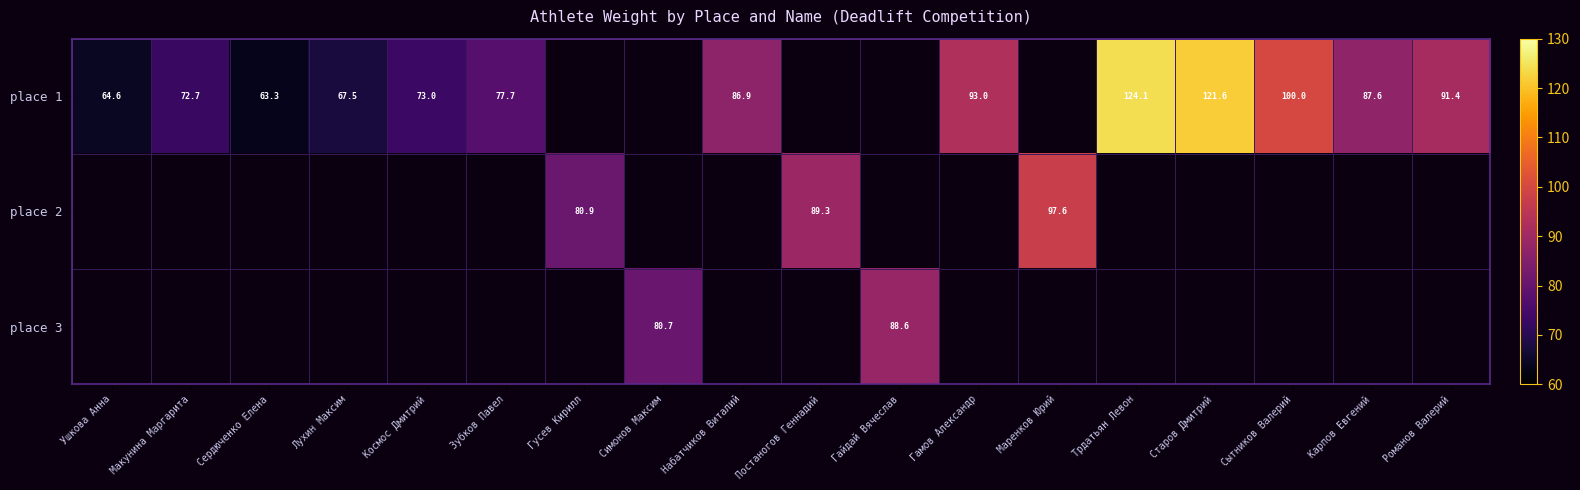

The value of place 1 at Сердюченко Елена is 24.8. True or false?

False